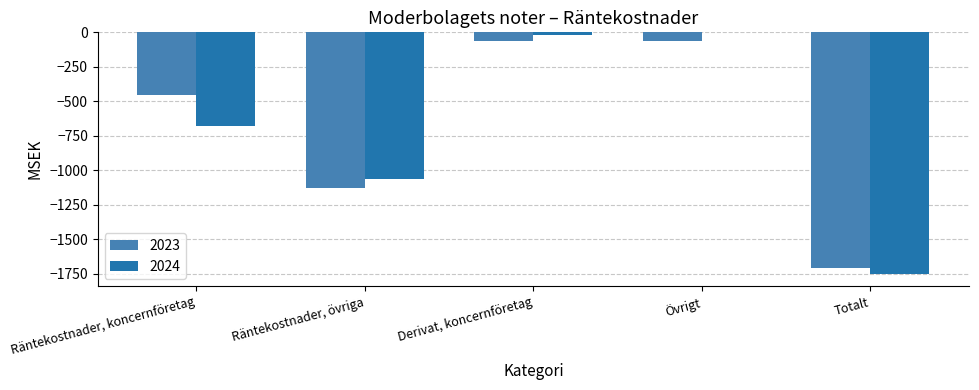

Reading right to left, transcribe all the data shown in this chart.

2023: Totalt=-1710	Övrigt=-60	Derivat, koncernföretag=-66	Räntekostnader, övriga=-1131	Räntekostnader, koncernföretag=-453
2024: Totalt=-1753	Övrigt=0	Derivat, koncernföretag=-16	Räntekostnader, övriga=-1060	Räntekostnader, koncernföretag=-677